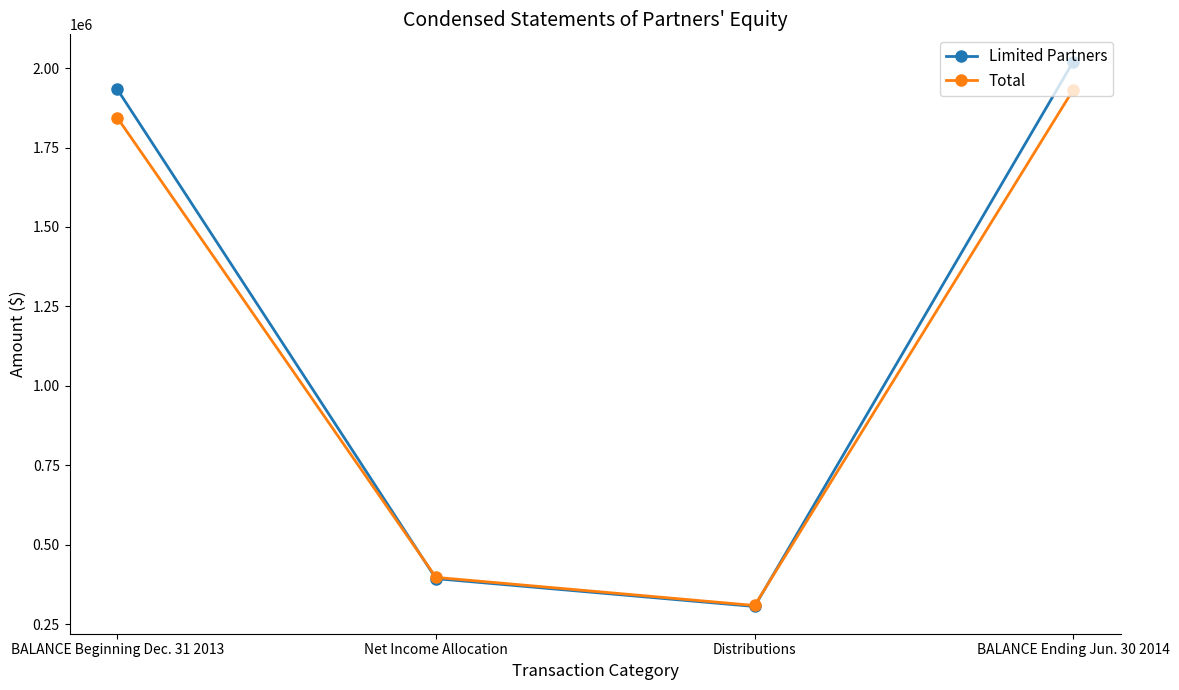

Where is Total nearest to the value 1120301?

Net Income Allocation